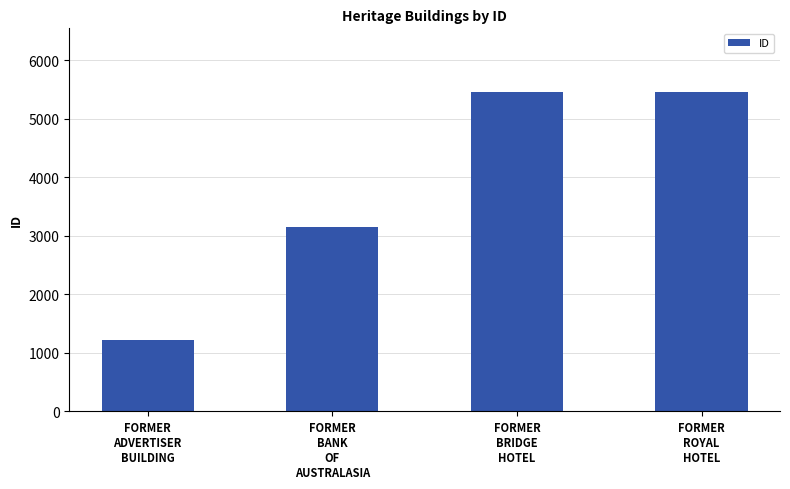

The chart shows a value of 5453 at FORMER
BRIDGE
HOTEL. True or false?

True